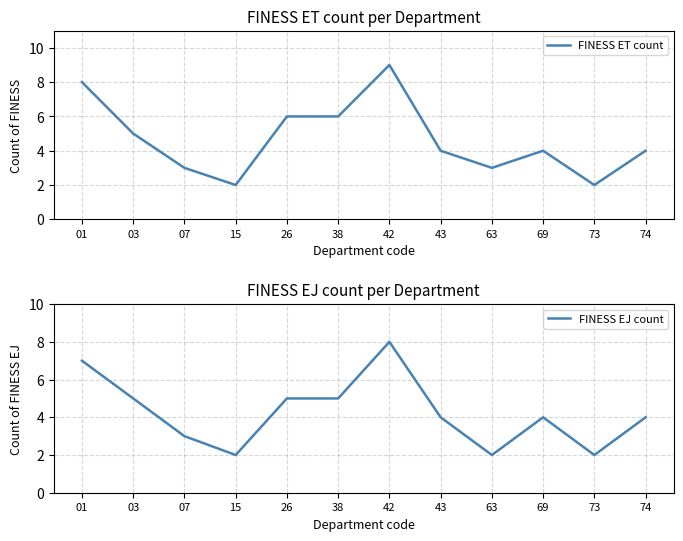

Which series has the largest total across all categories?

FINESS ET count